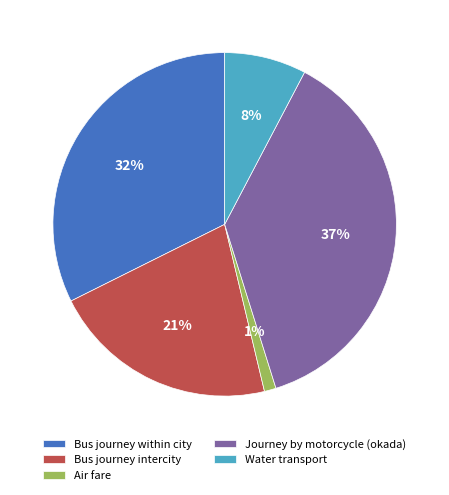

Is Bus journey intercity the majority of the pie?

No